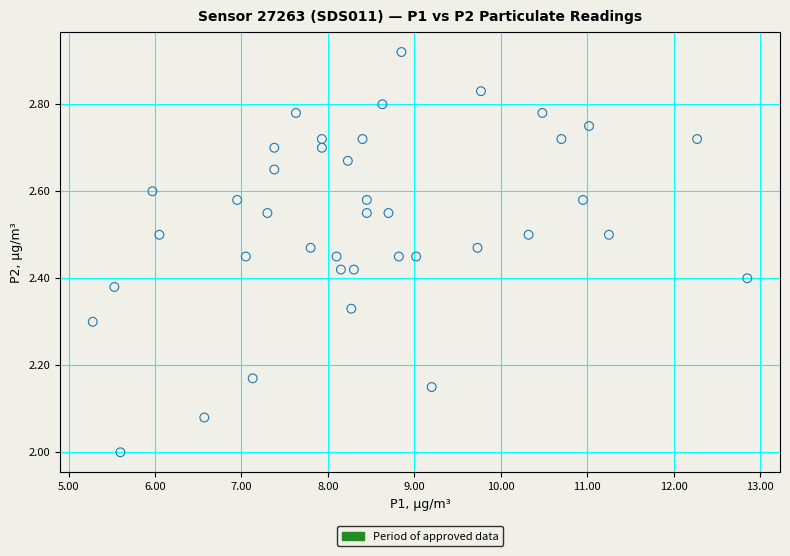

What is the range of X values (max minus min)?

7.6